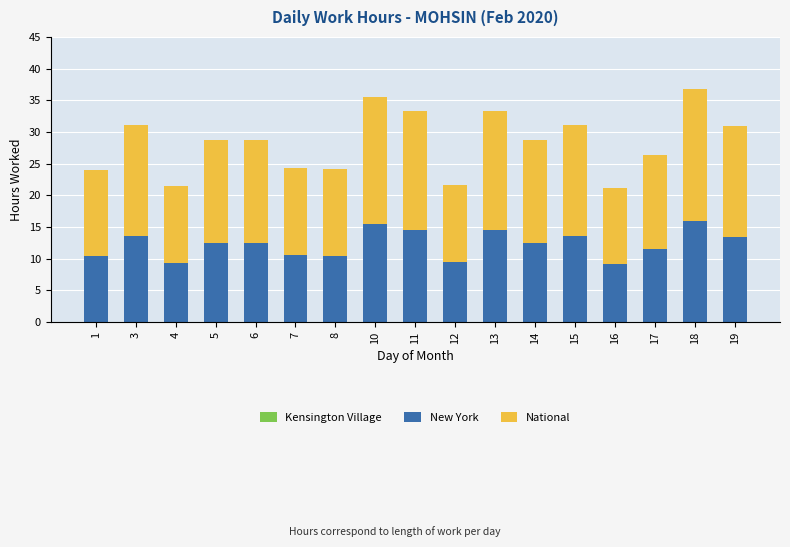

What is the highest value of the New York series?

16.0